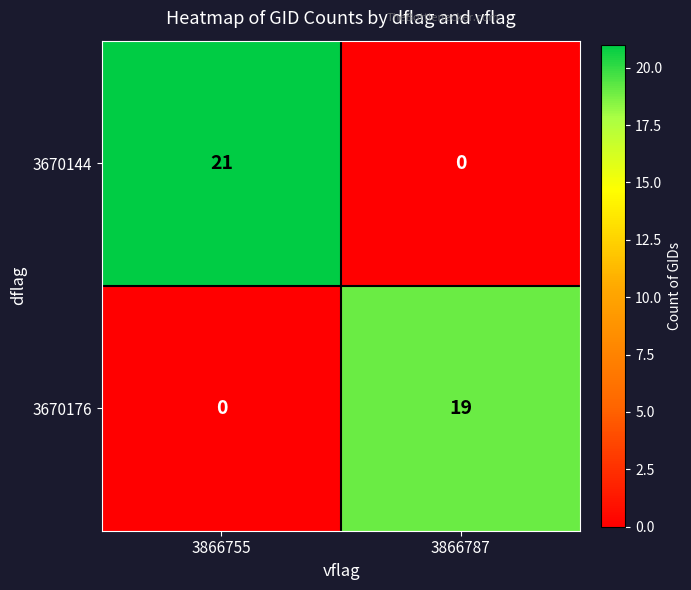

List the series in order of their peak value, highest first.

3670144, 3670176